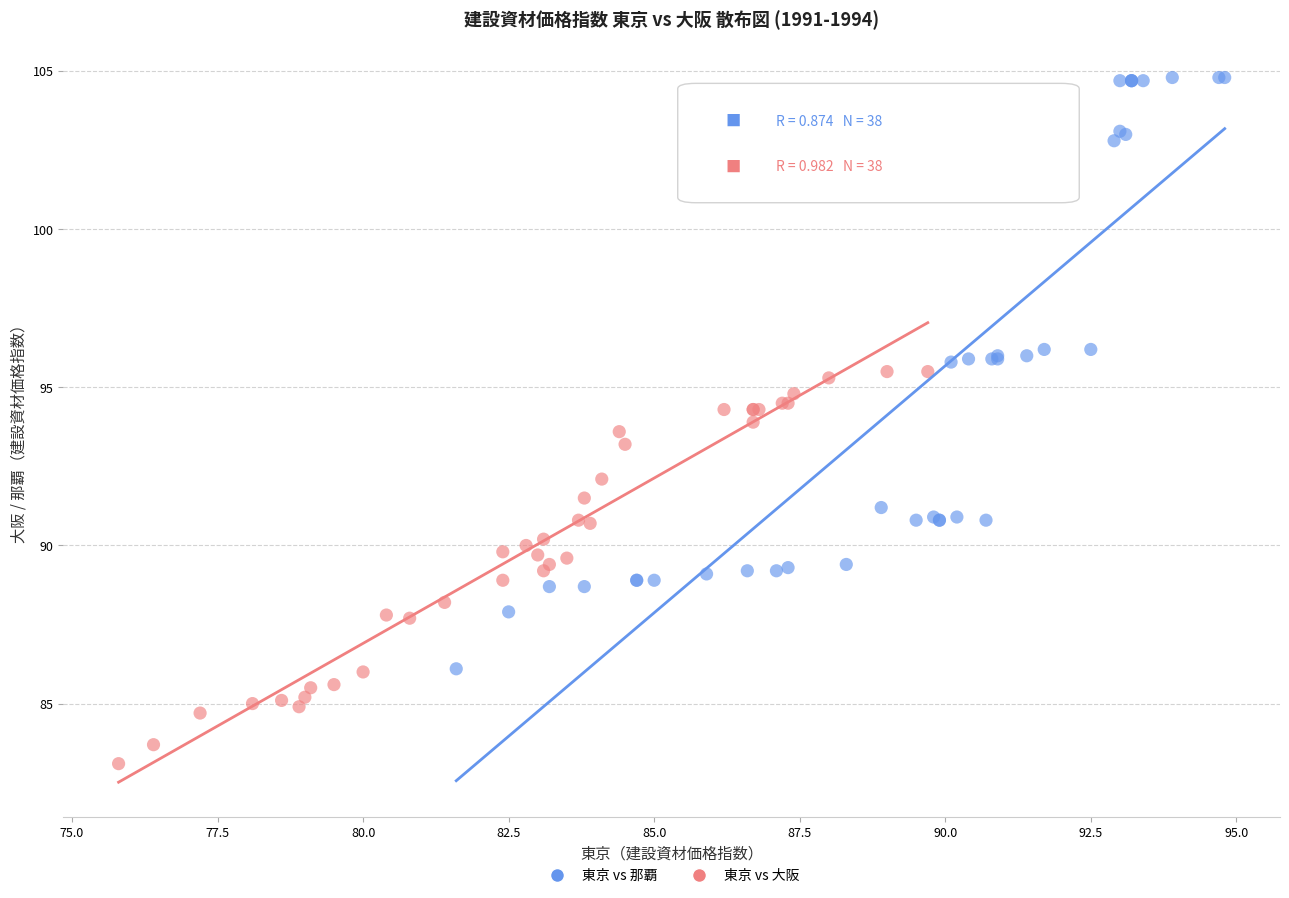

Which series has the largest Y range (max minus min)?

東京 vs 那覇